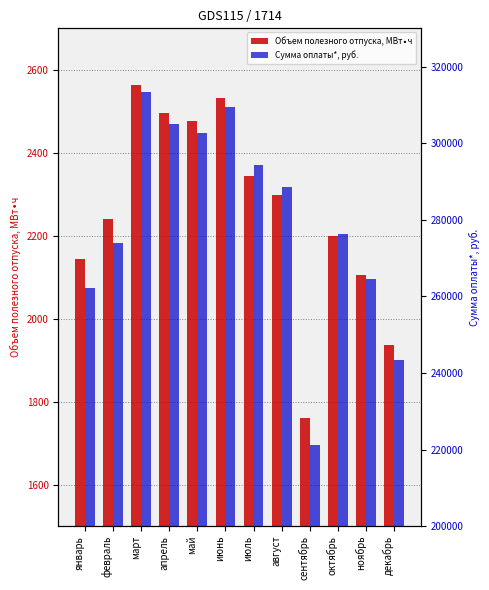

What is the highest value of the Объем полезного отпуска, МВт∙ч series?

2563.8